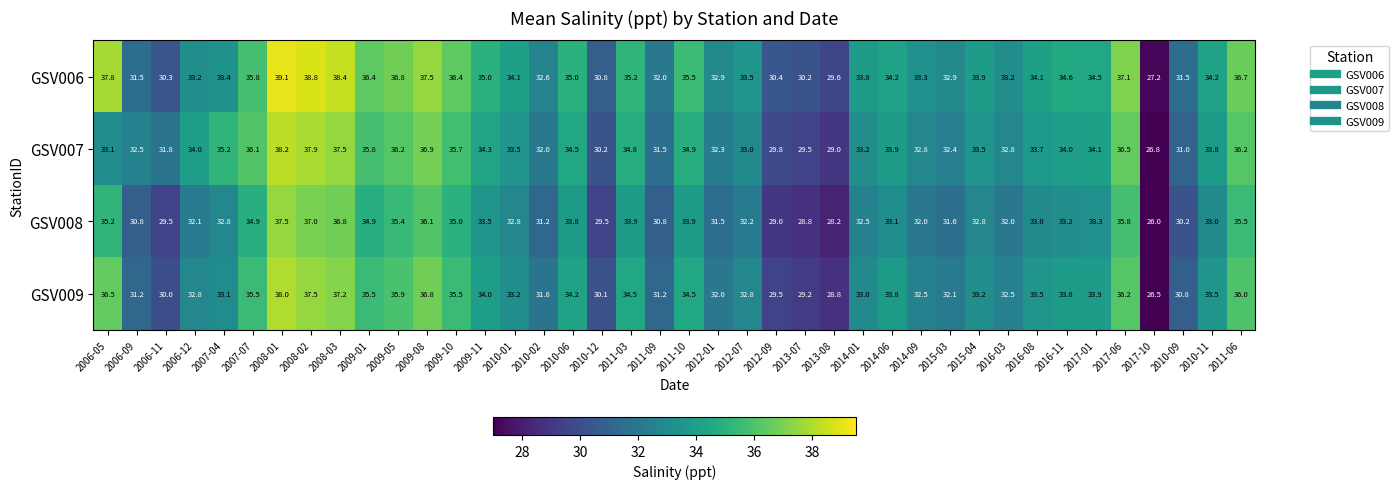

What is the difference between the maximum and second lowest values in the GSV008 series?

9.3